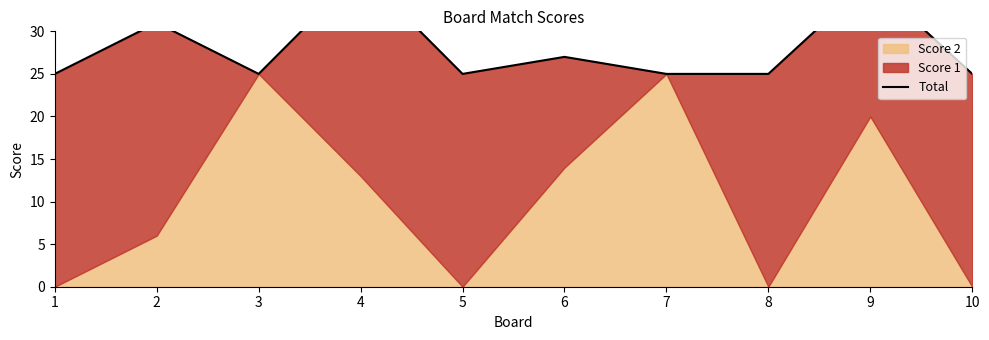

Where is the data nearest to the value 31?

2